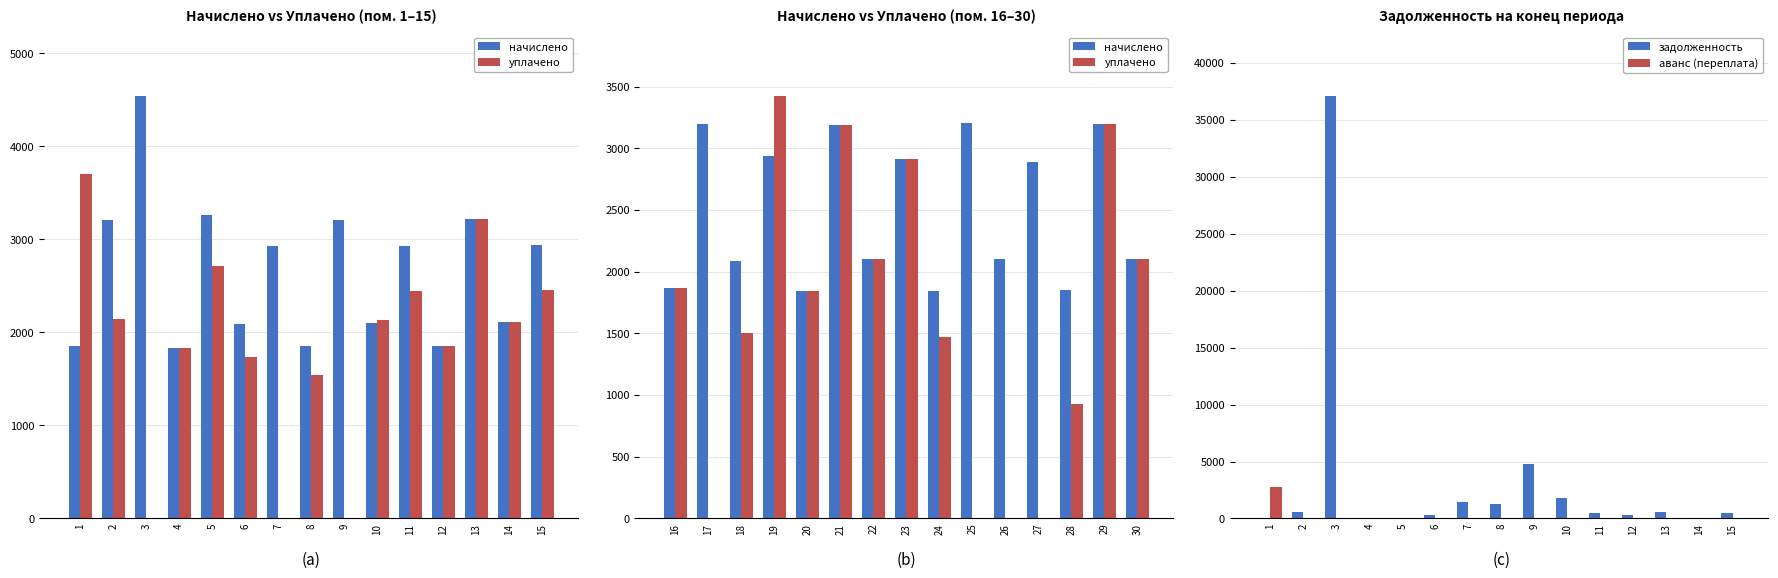

What is the sum of all задолженность values?

49133.3